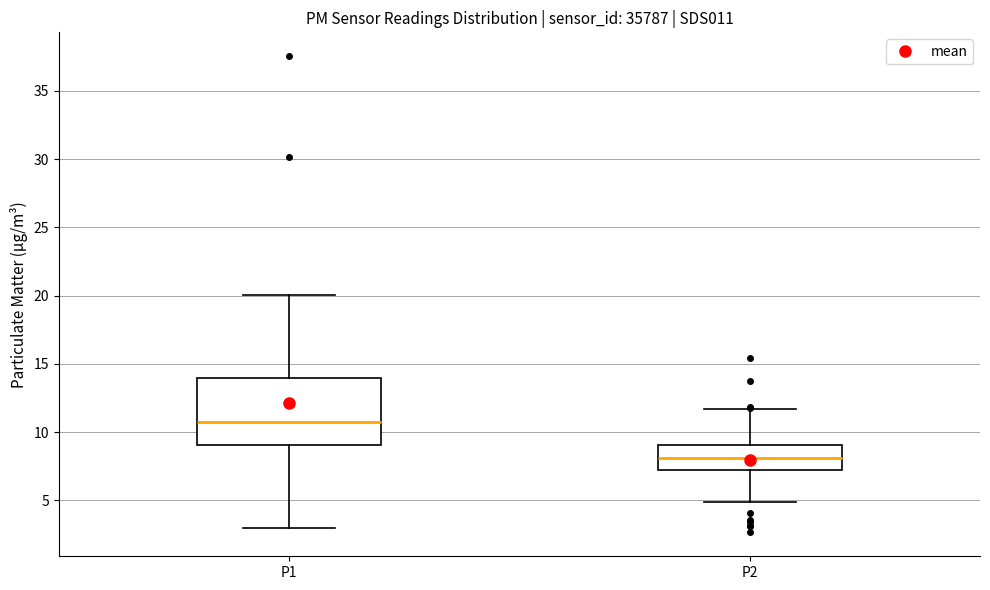

Reading left to right, read every box against the y-axis: the position of its median line, the range the box covers, and the ends of its whiskers. The values are not printed on the chart, so give them approximately, as read against the axis.

P1: median 11.0, box 9.0 to 14.0, whiskers 3.0 to 20.0
P2: median 8.0, box 7.5 to 9.0, whiskers 5.0 to 11.5